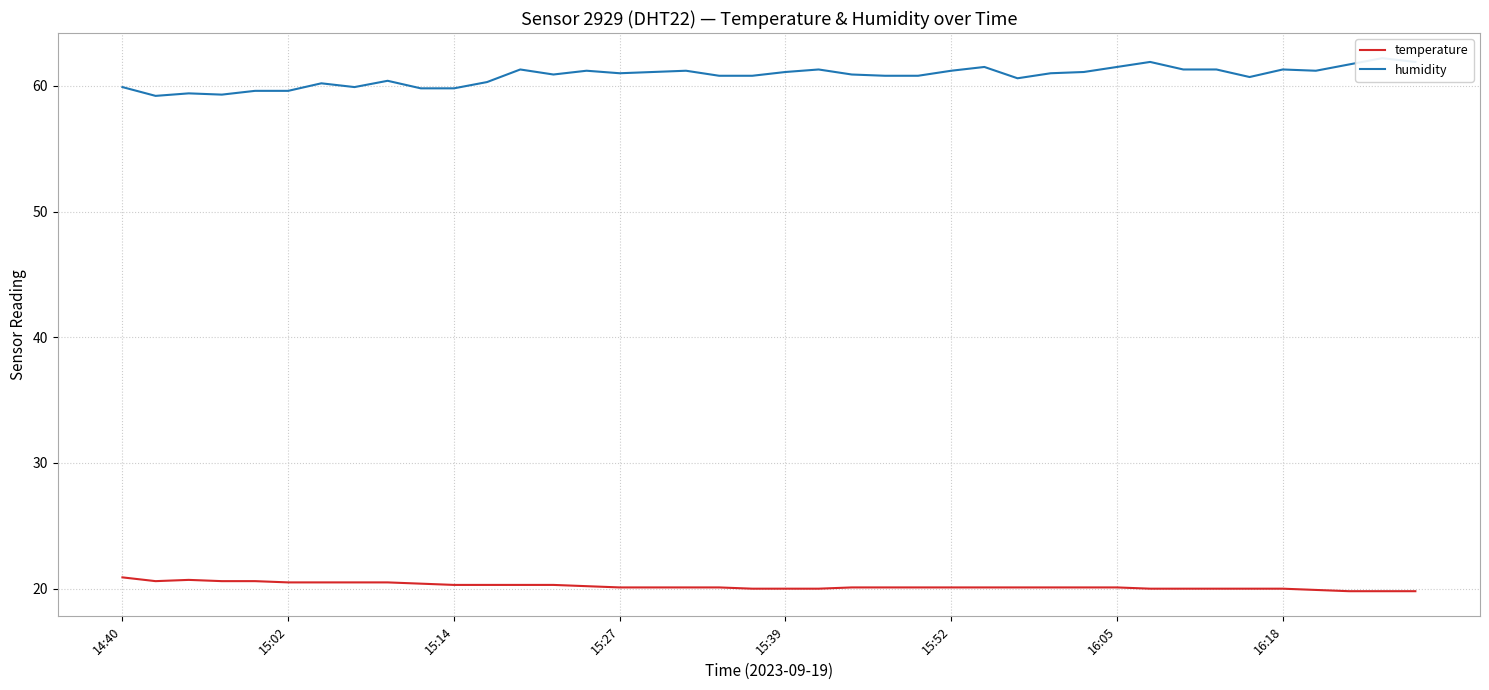

Is it true that temperature equals 20.1 at 15:27?

True